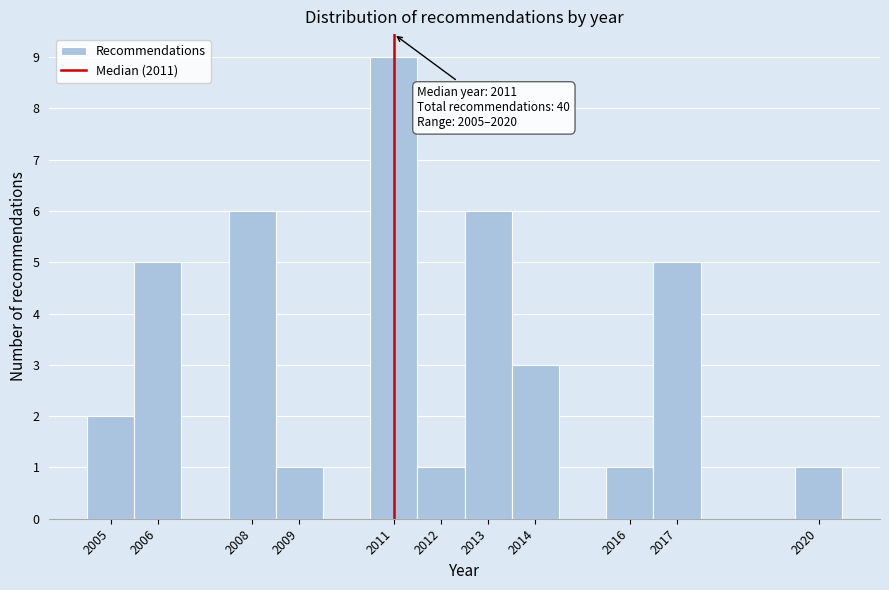

Which range on the x-axis has the tallest bar?

2010.5 to 2011.5